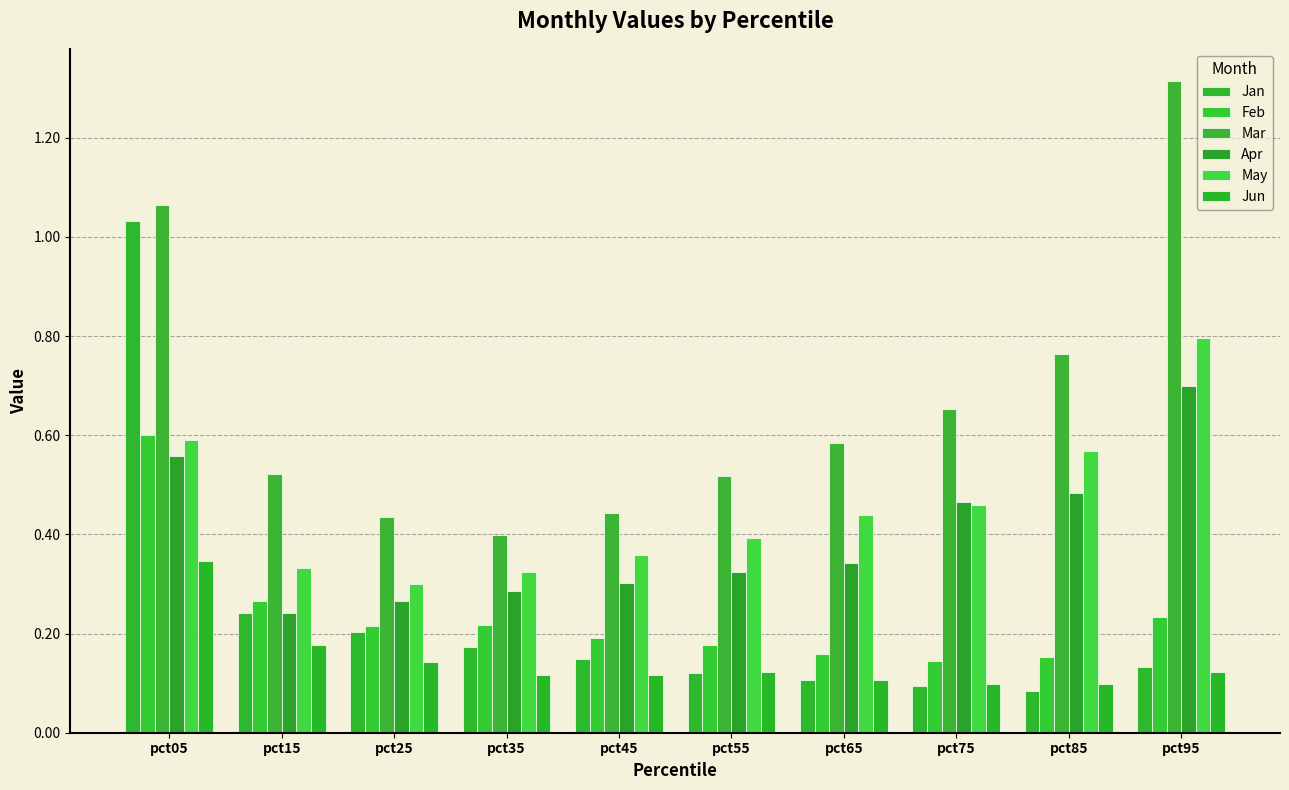

Count the number of data series in this chart.

6